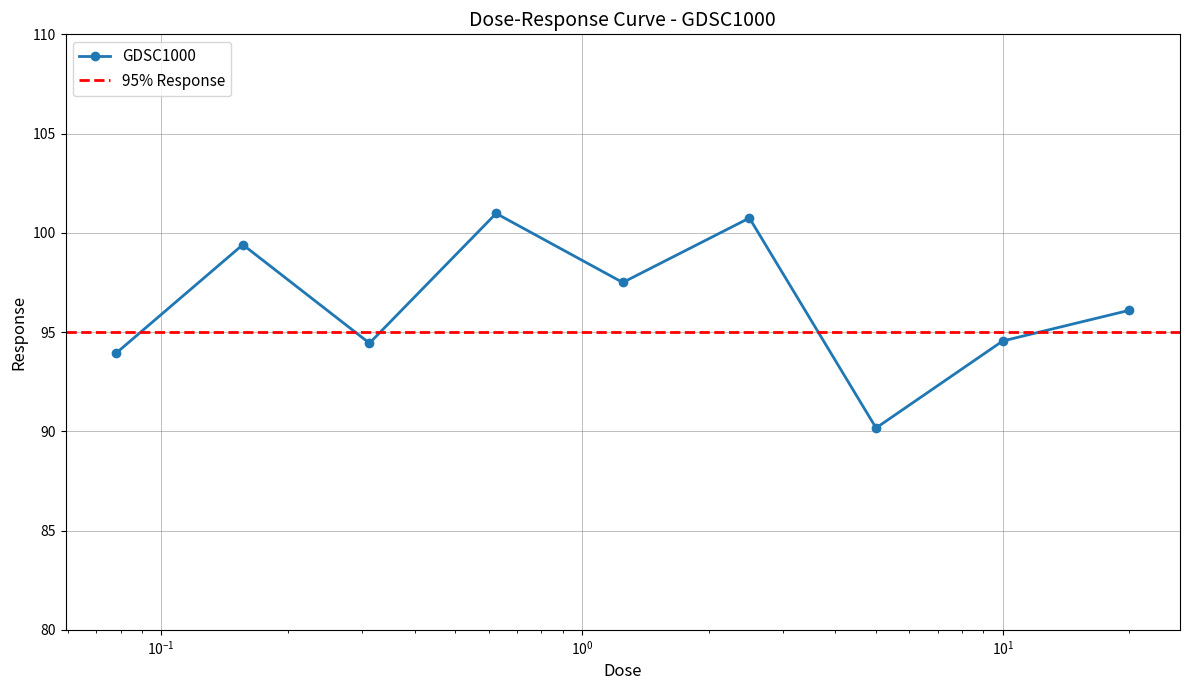

Reading left to right, list all the values displayed in this chart.

93.9	99.4	94.4	101.0	97.5	100.7	90.2	94.6	96.1